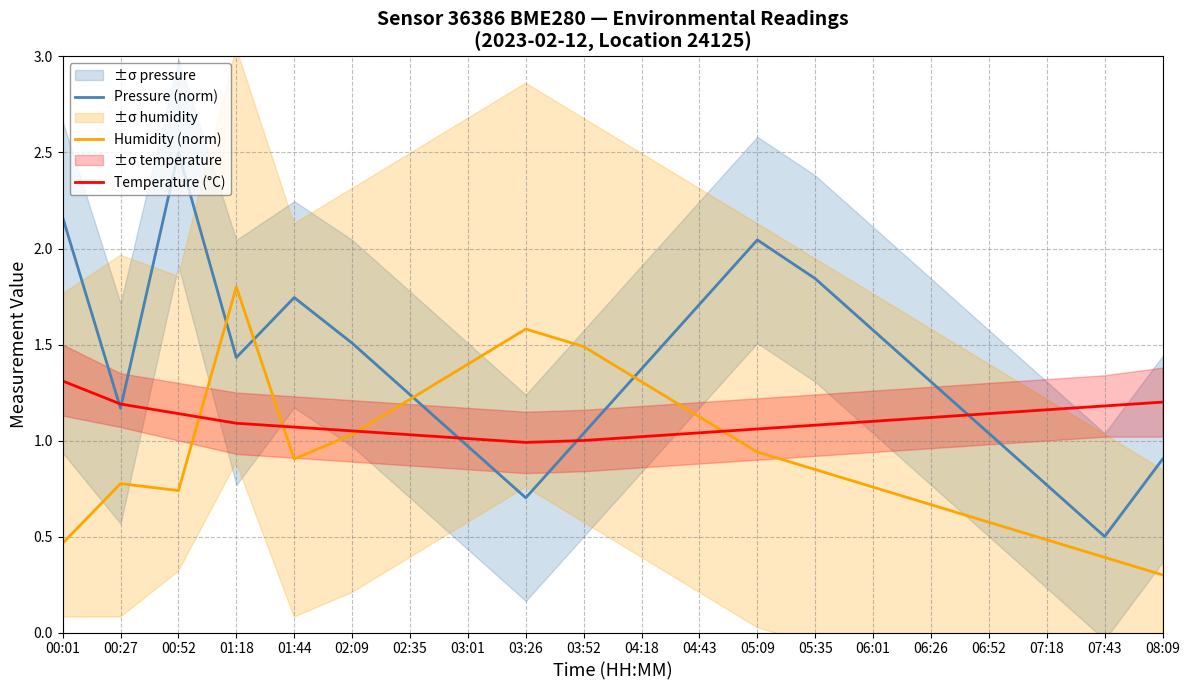

Which category has the lowest value across all series?

08:09